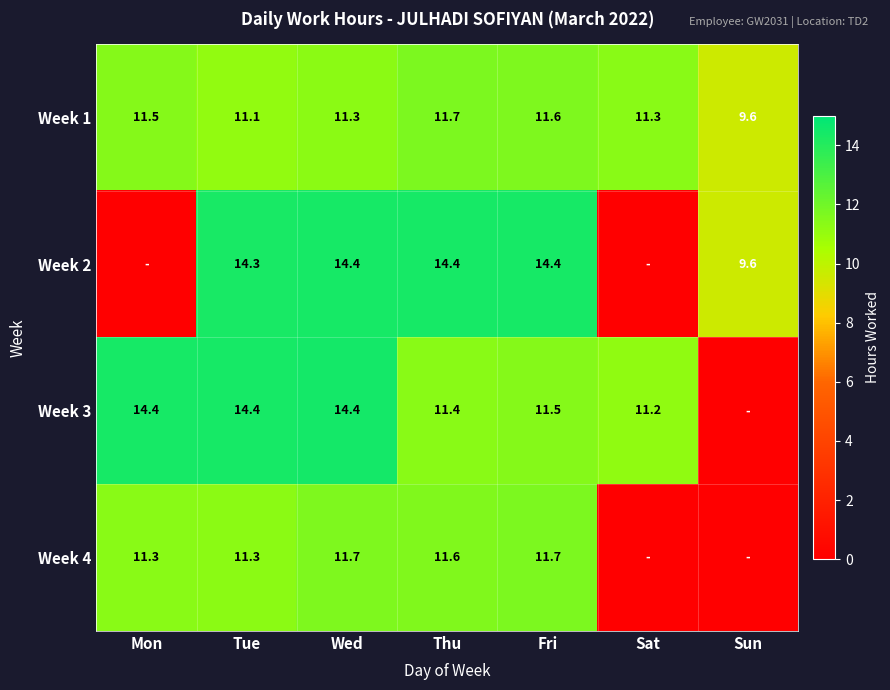

Which category has the highest value in the Week 1 series?

Thu